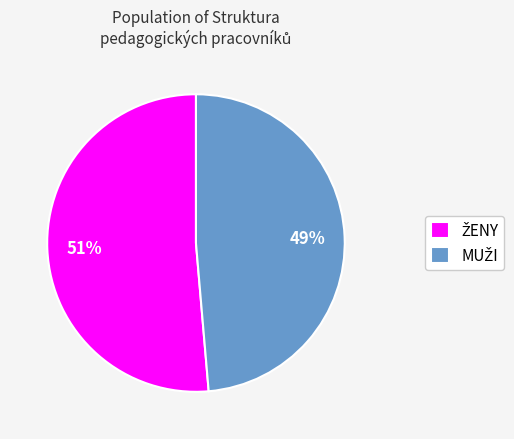

To the nearest percent, what is the average slice percentage?

50%